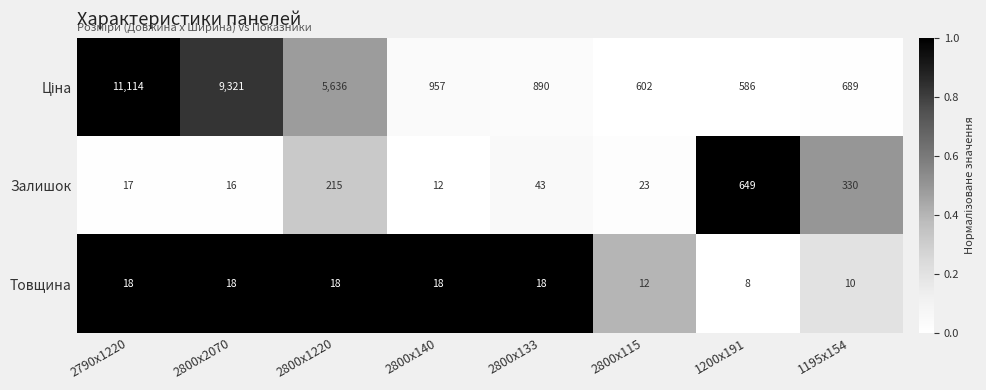

What is the difference between the highest and lowest values at 2800x140?

945